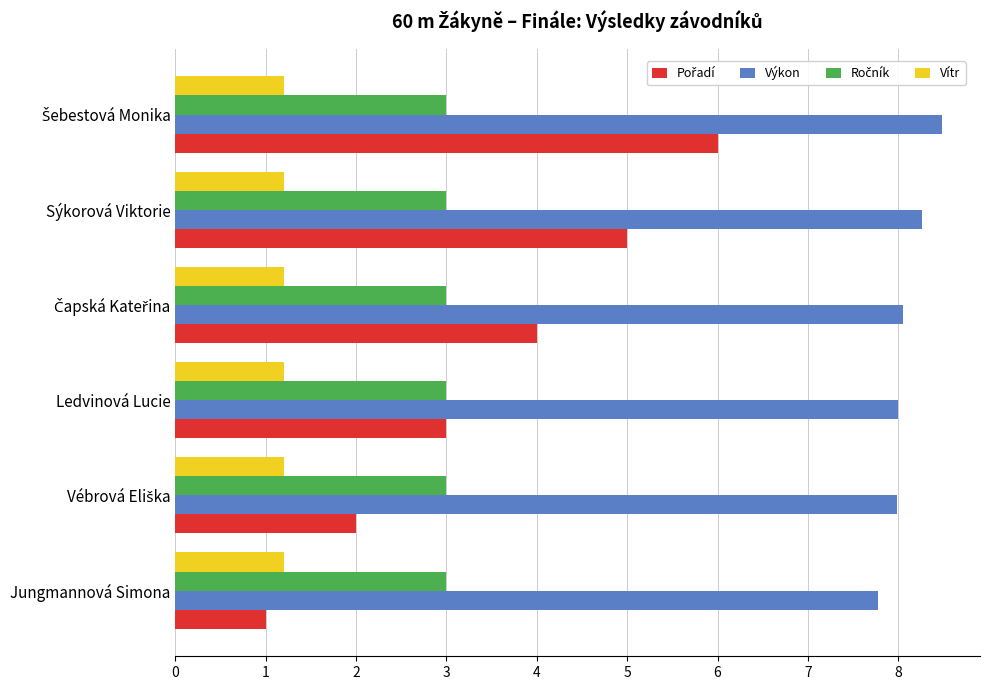

What is the average value of the Vítr series?

1.2